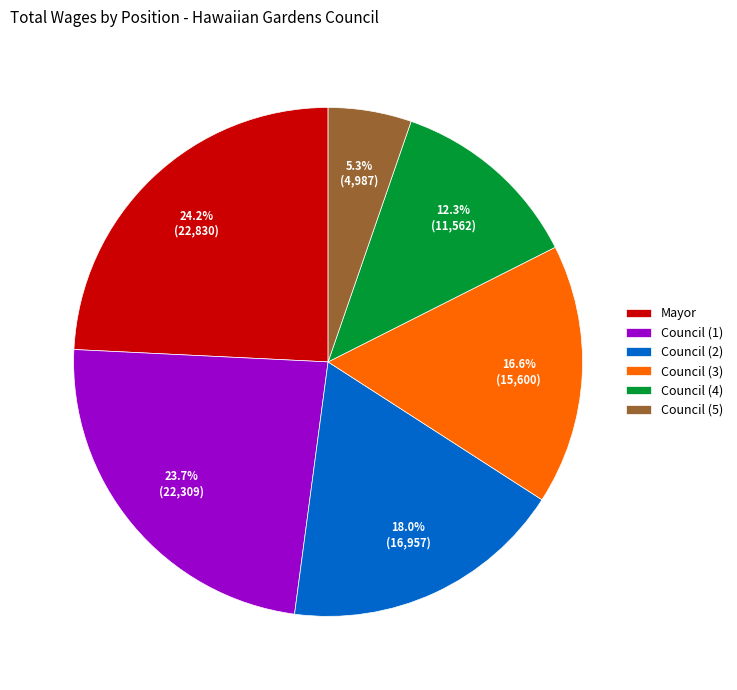

Does any single category account for the majority?

No